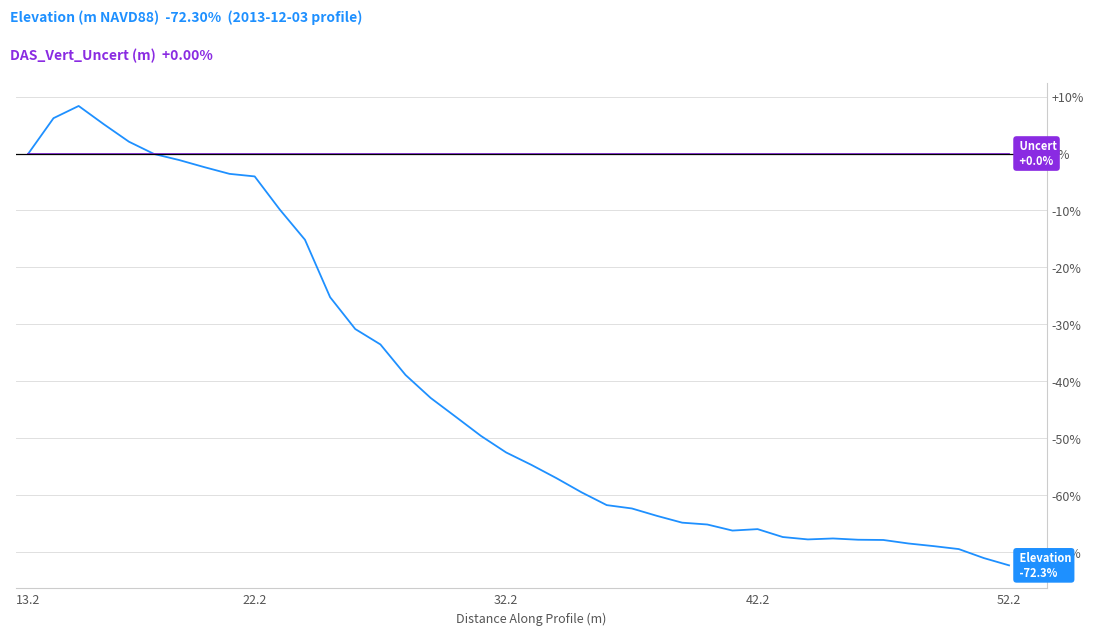

What is the maximum value shown in the chart?

8.3